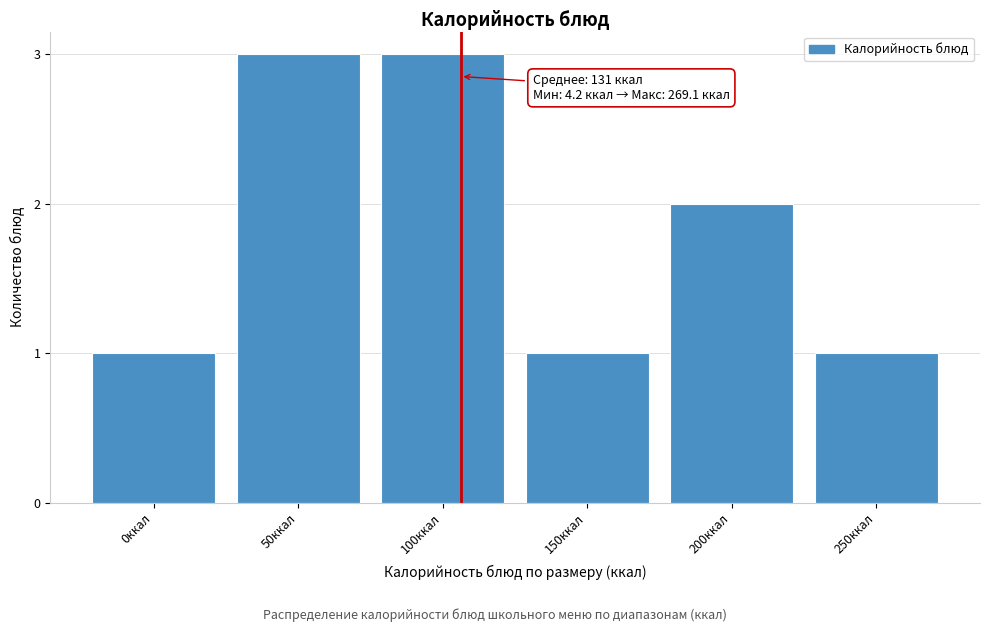

Reading right to left, extract all data points from this chart.

1	2	1	3	3	1